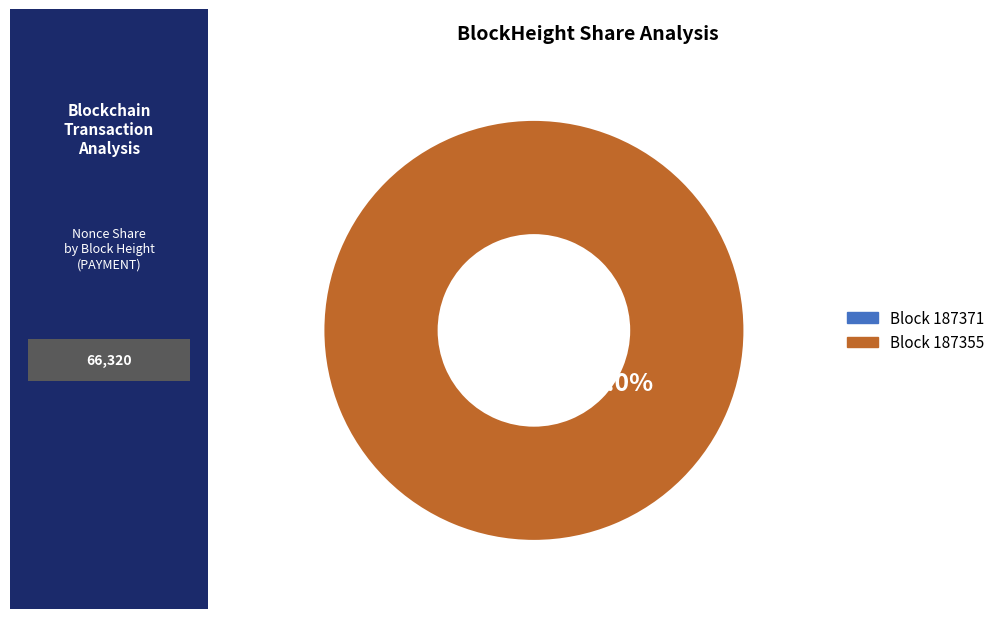

Which category has the biggest portion of the pie?

187355